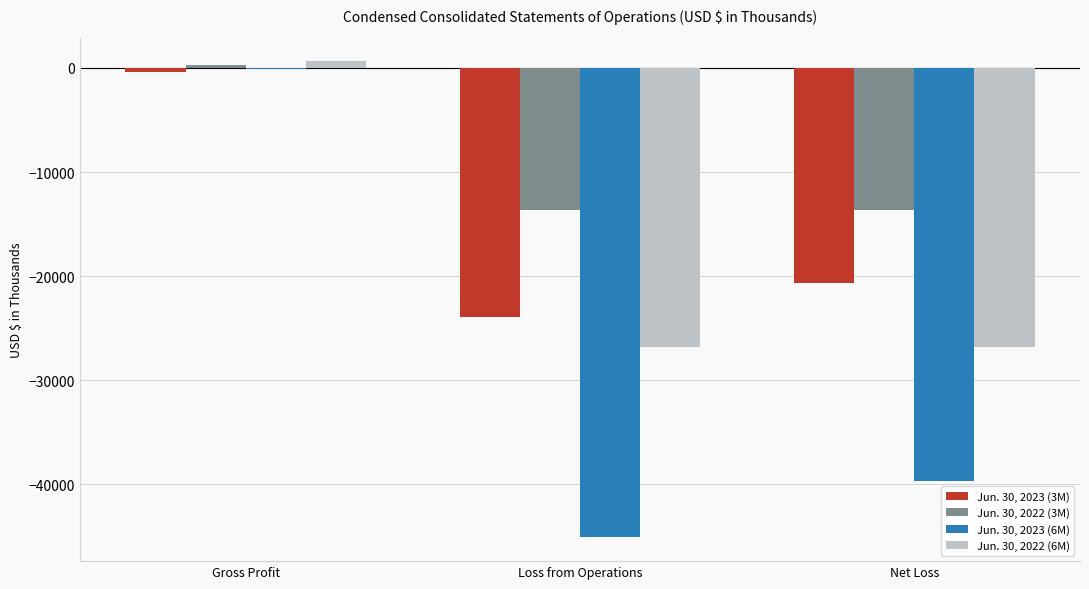

What is the sum of the Jun. 30, 2023 (3M) values at Net Loss and Loss from Operations?

-44509